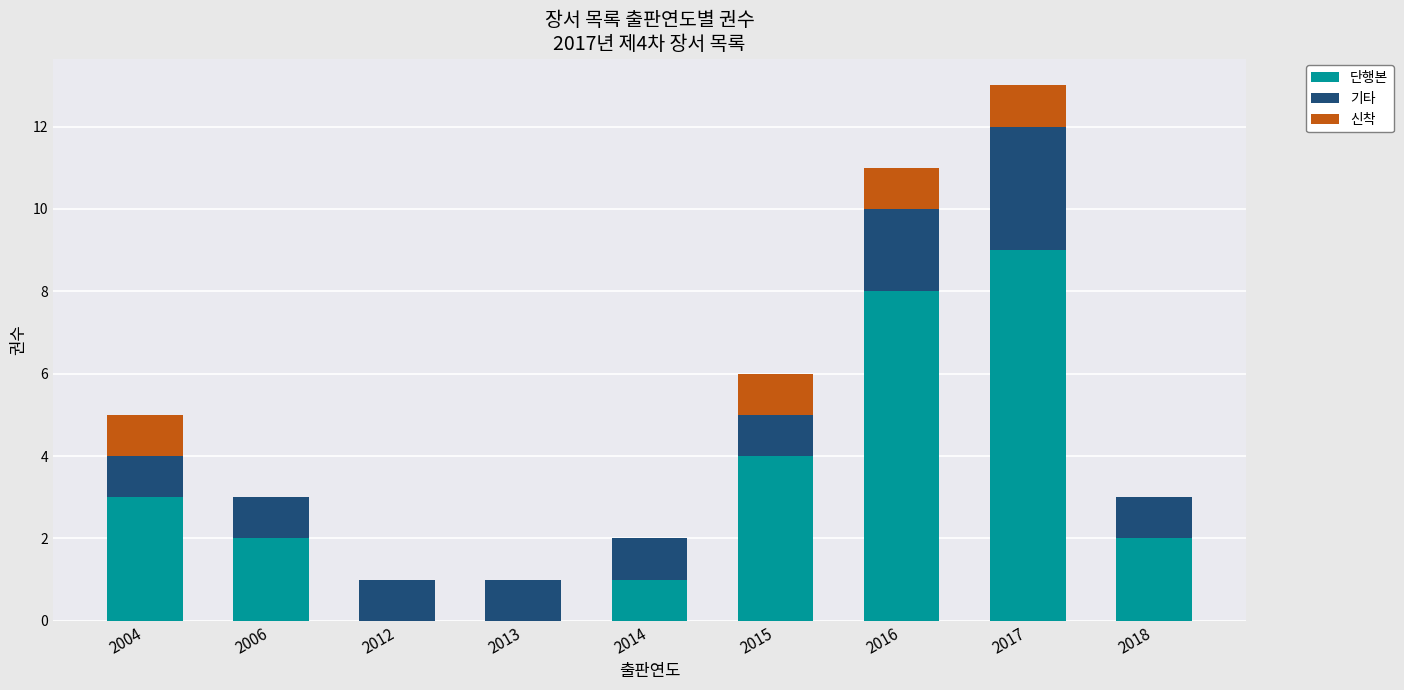

What is the approximate value of 단행본 at 2014?

1